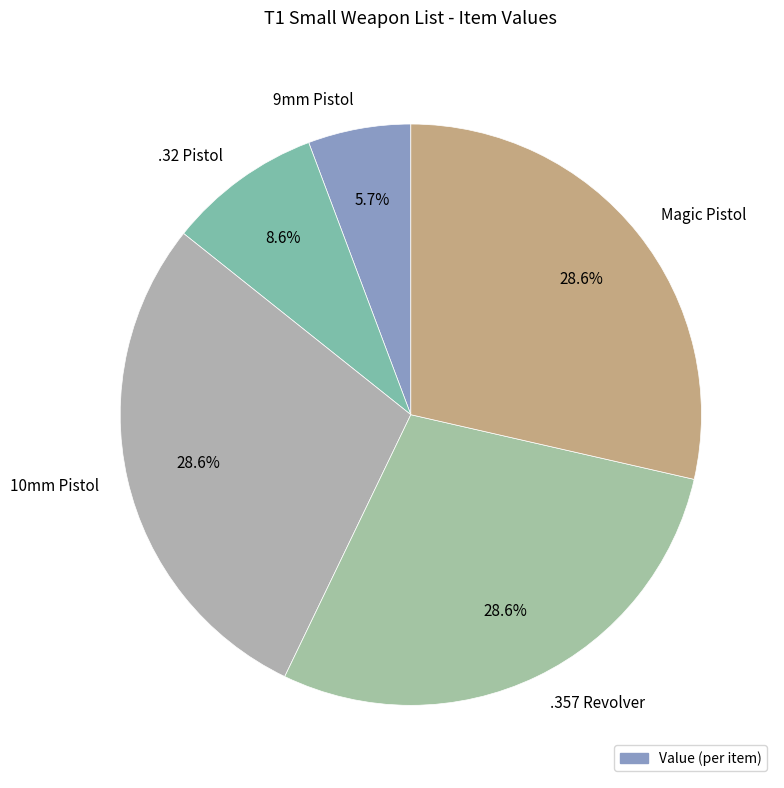

Does any single category account for the majority?

No